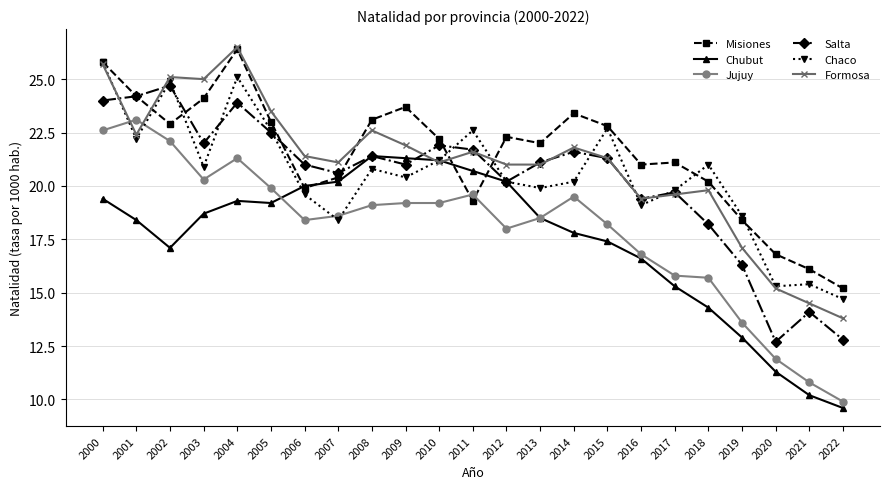

How many data points in Chubut are less than 18?

10